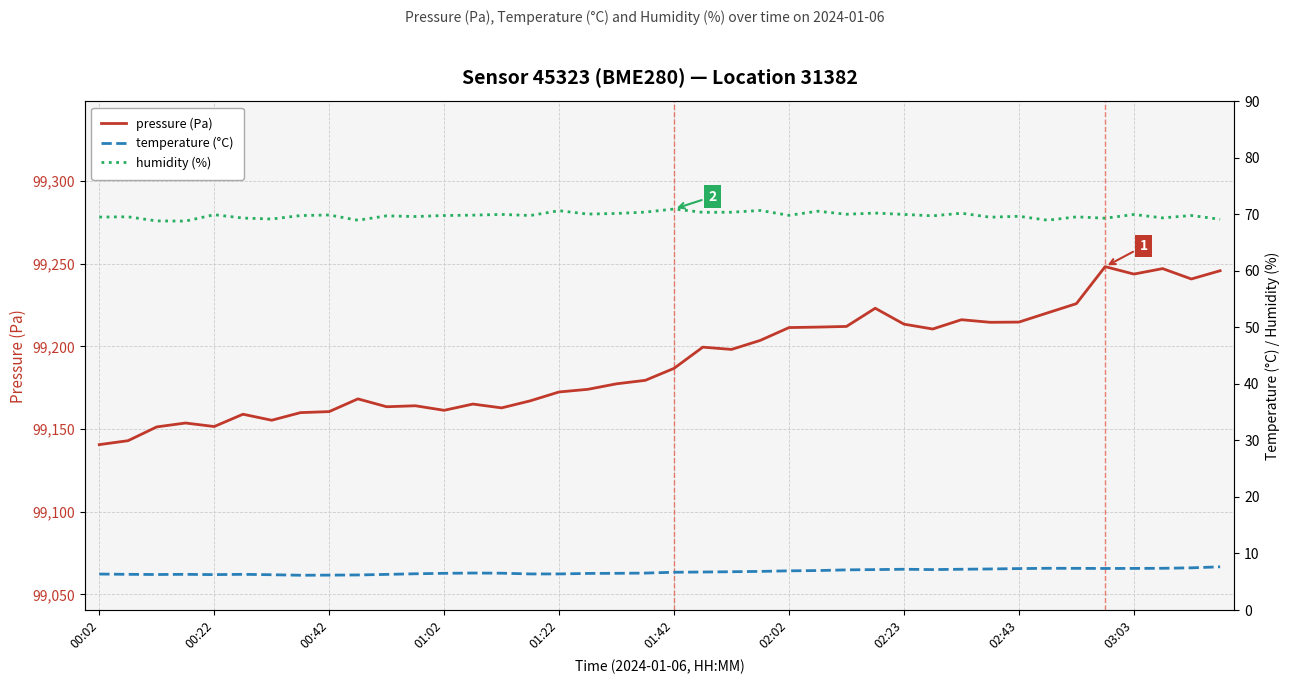

What is the minimum value for pressure (Pa)?

99140.6